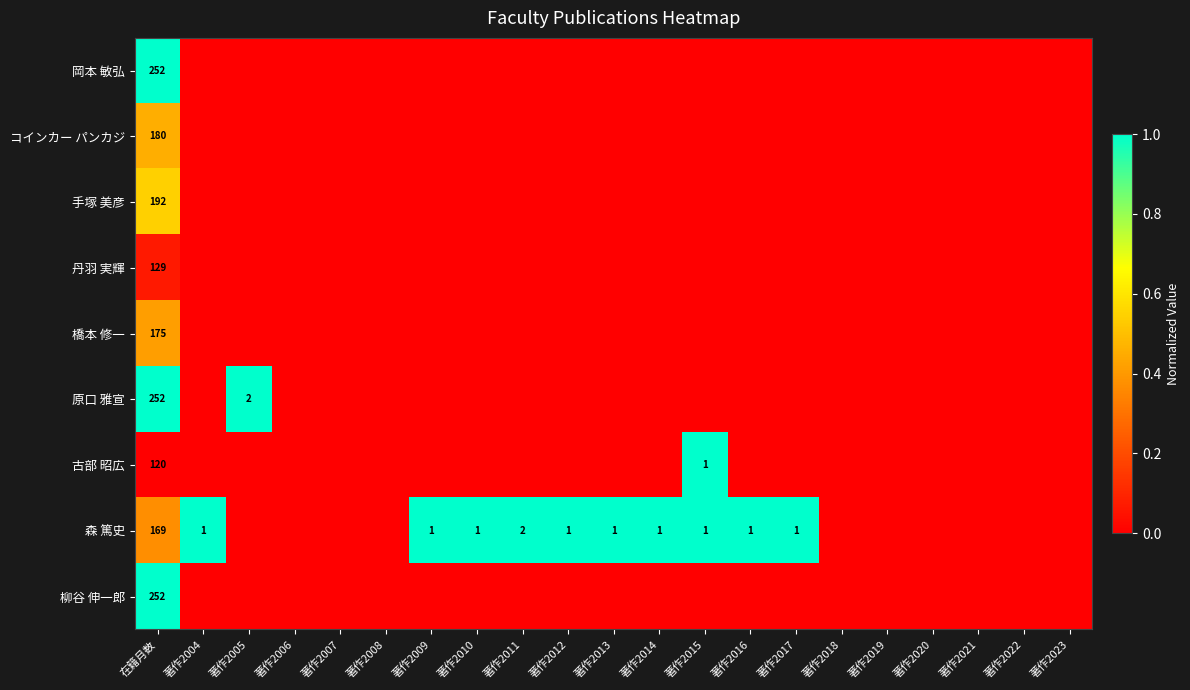

The 手塚 美彦 series shows 0.0 at 著作2016. True or false?

True